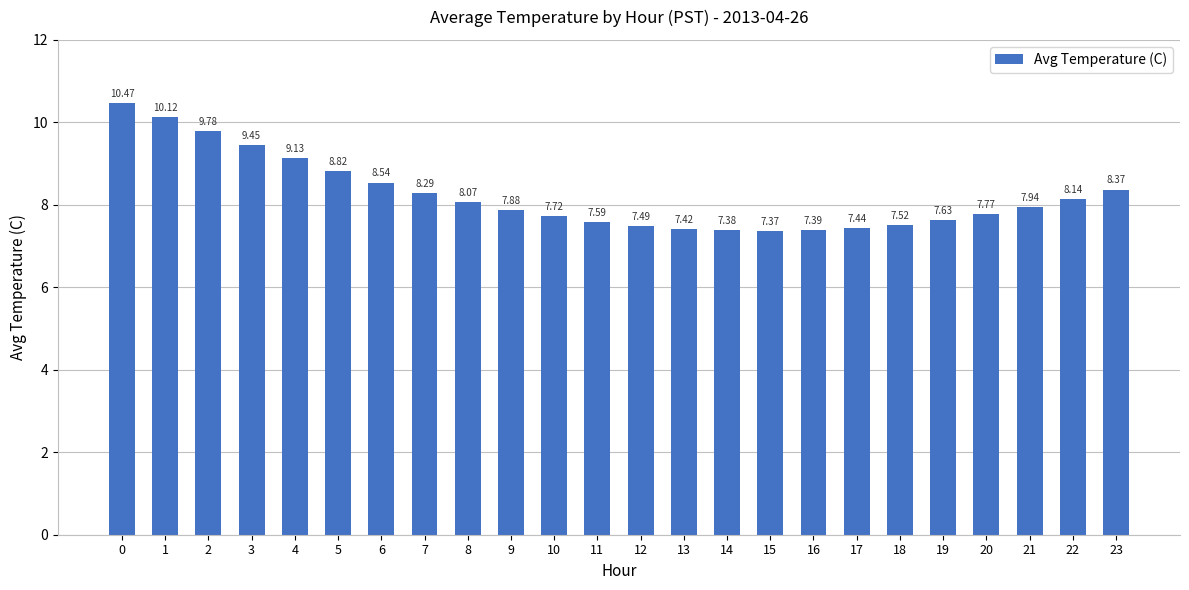

What is the maximum value shown in the chart?

10.5